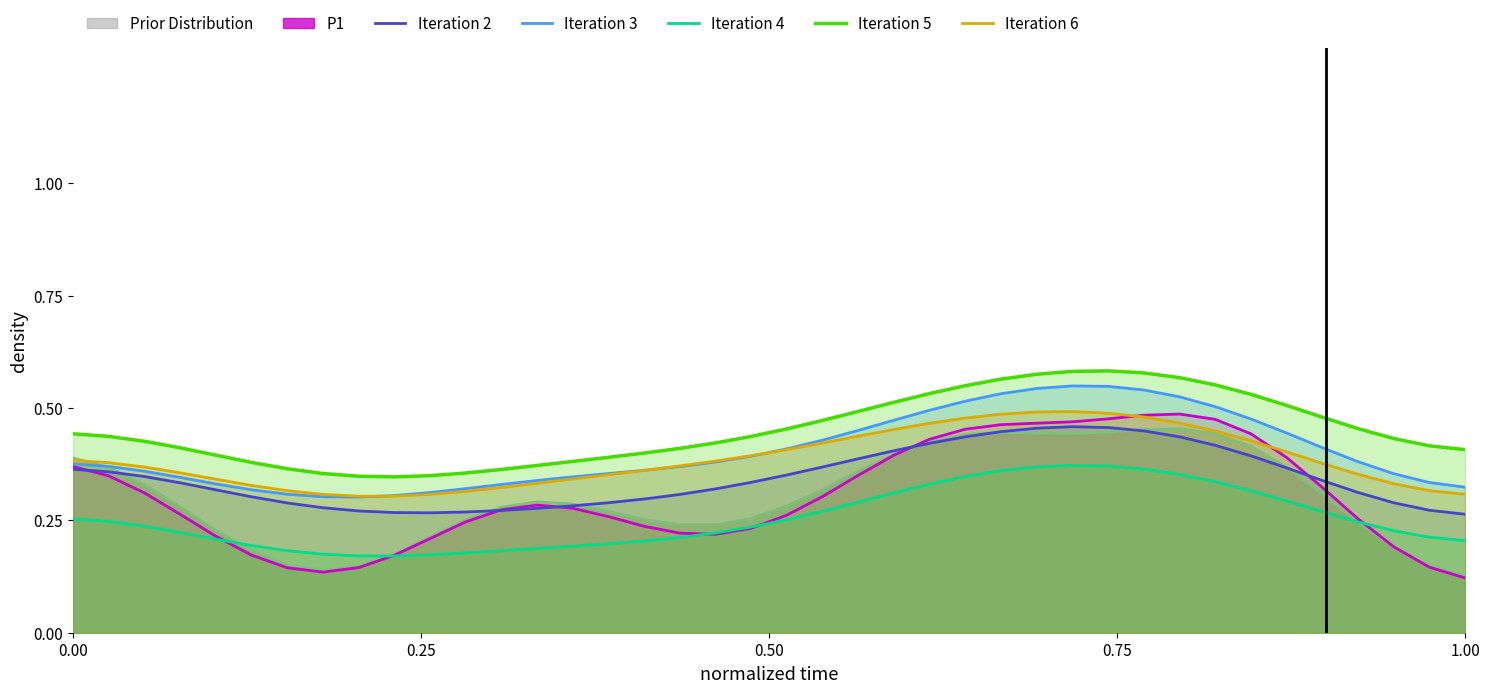

True or false: Iteration 4 and Iteration 6 cross at least once.

False